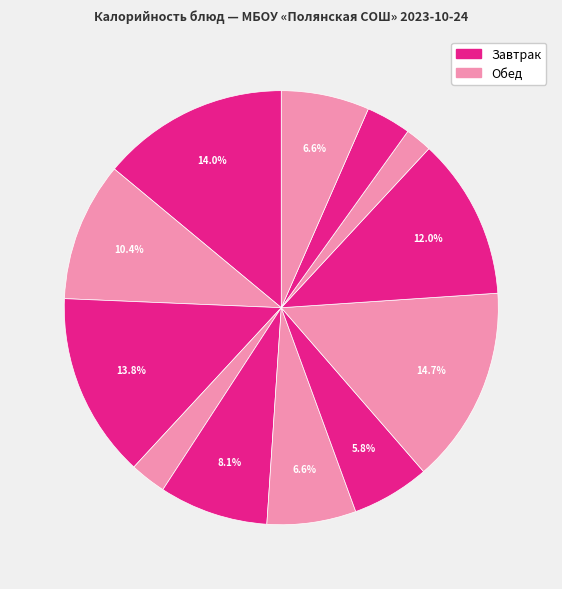

How many slices are in this pie chart?

12